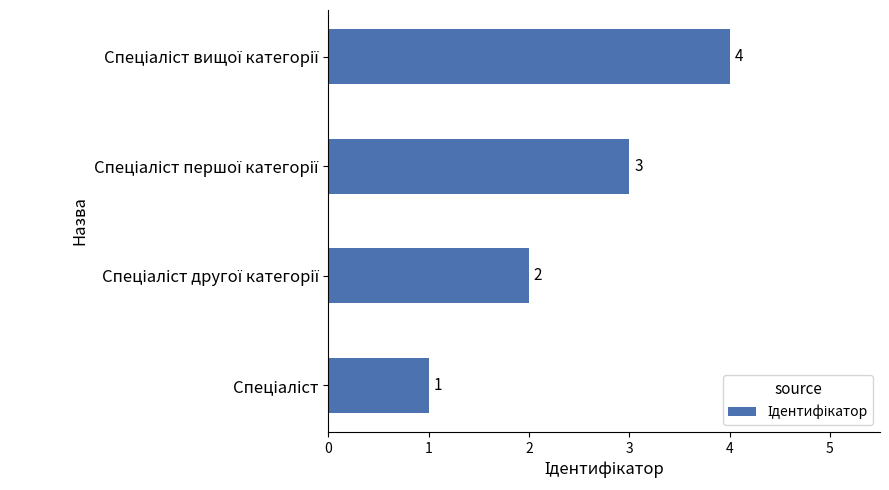

What is the difference between the maximum and minimum values?

3